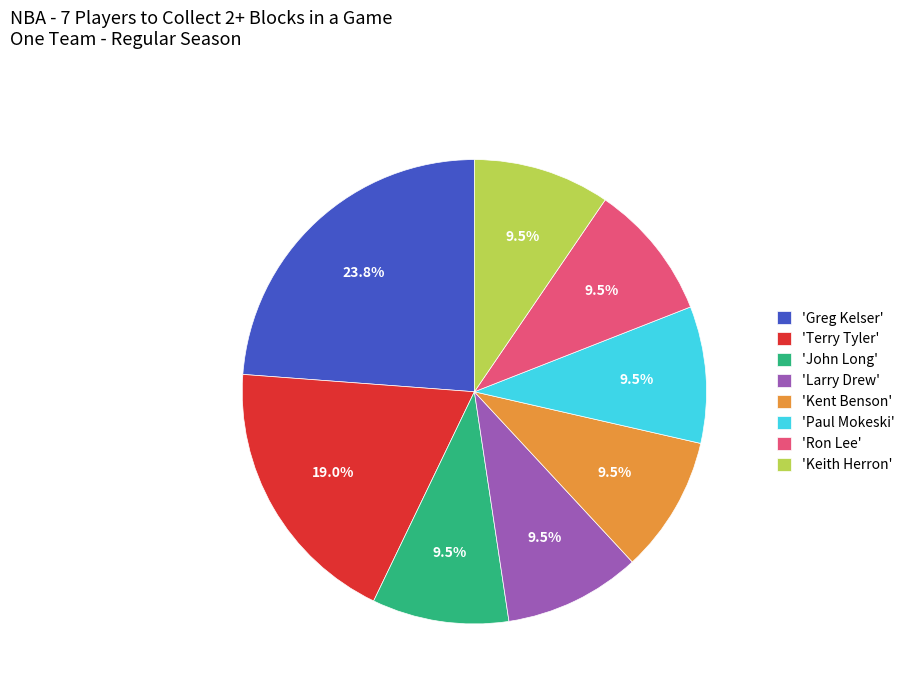

Between 'Ron Lee' and 'Greg Kelser', which is larger?

'Greg Kelser'